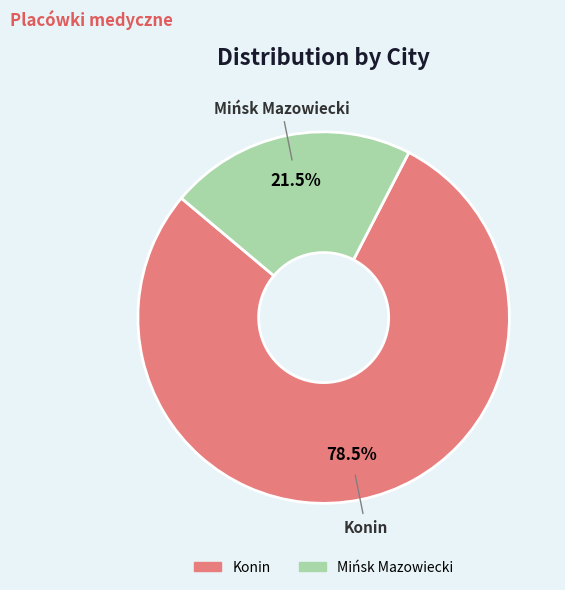

Between Mińsk Mazowiecki and Konin, which is larger?

Konin